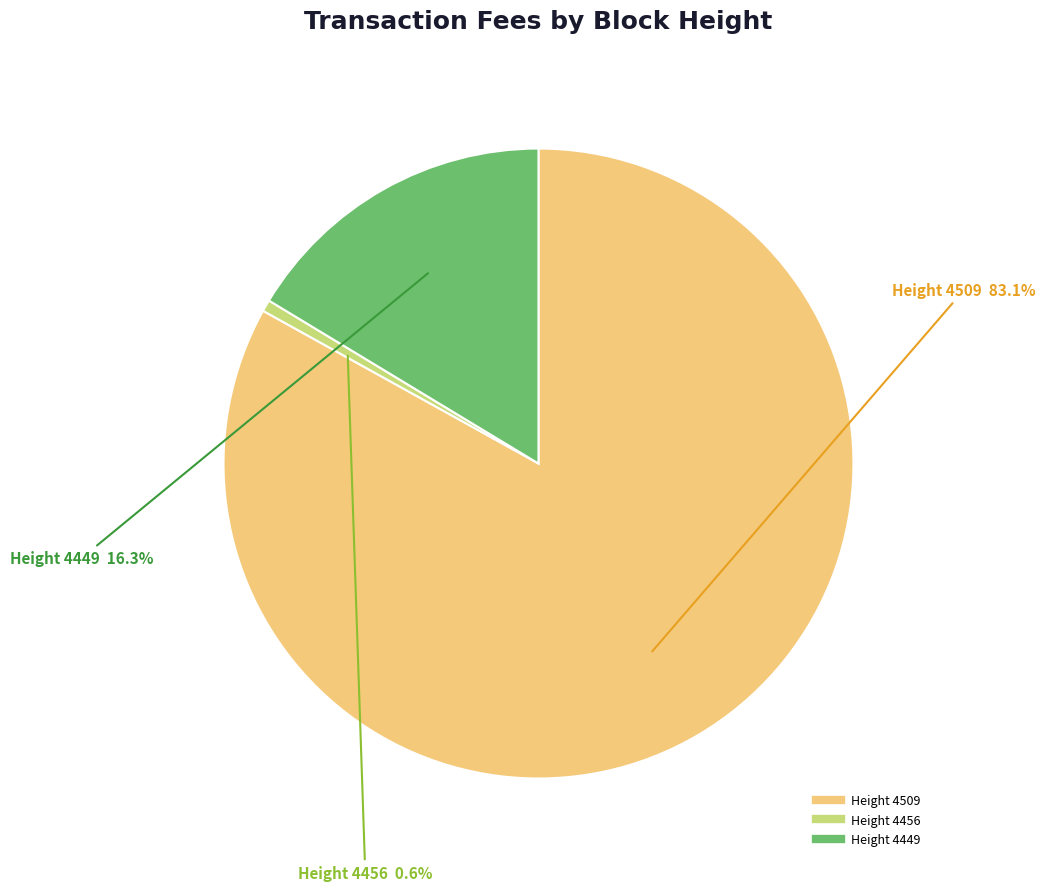

Does any single category account for the majority?

Yes